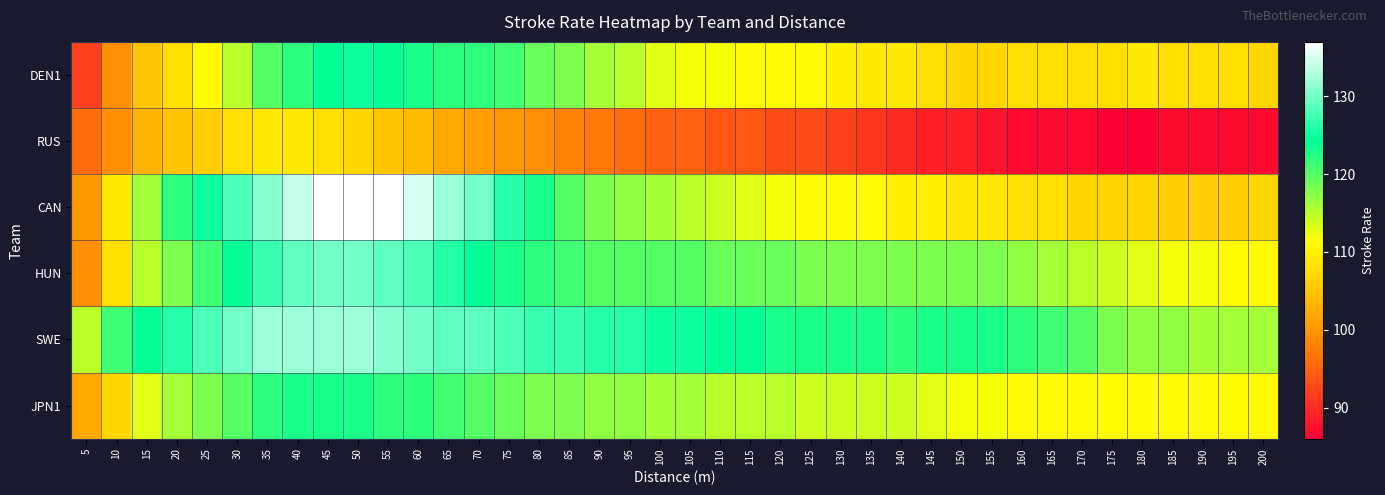

Which series has the widest spread of values?

CAN